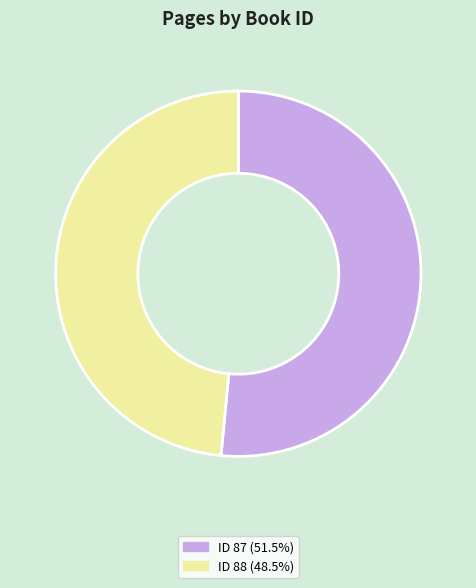

Is there any slice that represents more than half of the pie?

Yes